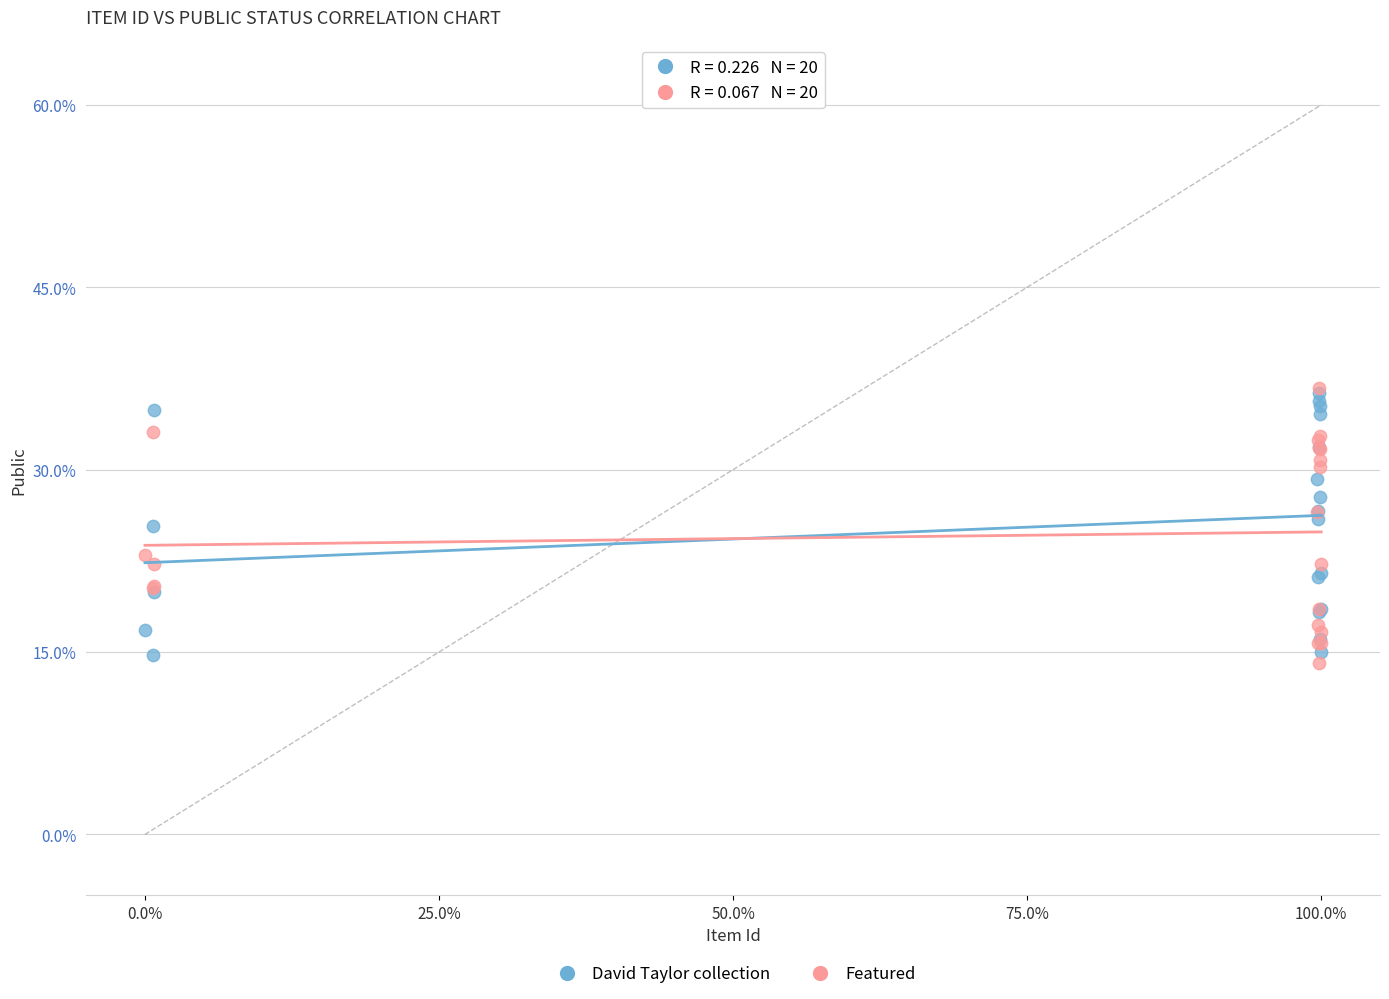

Which series contains the lowest Y value?

Featured